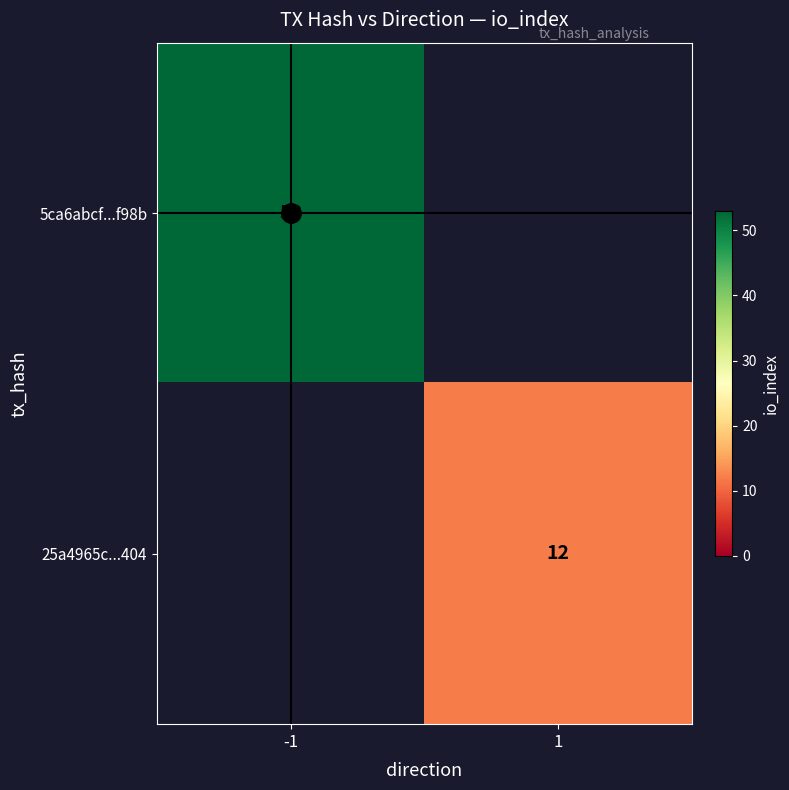

Is it true that 5ca6abcf...f98b equals 24 at 1?

False